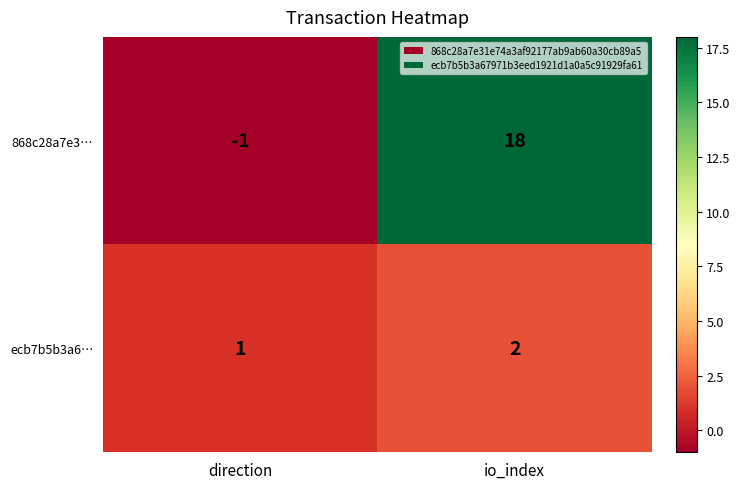

What is the sum of all 868c28a7e3… values?

17